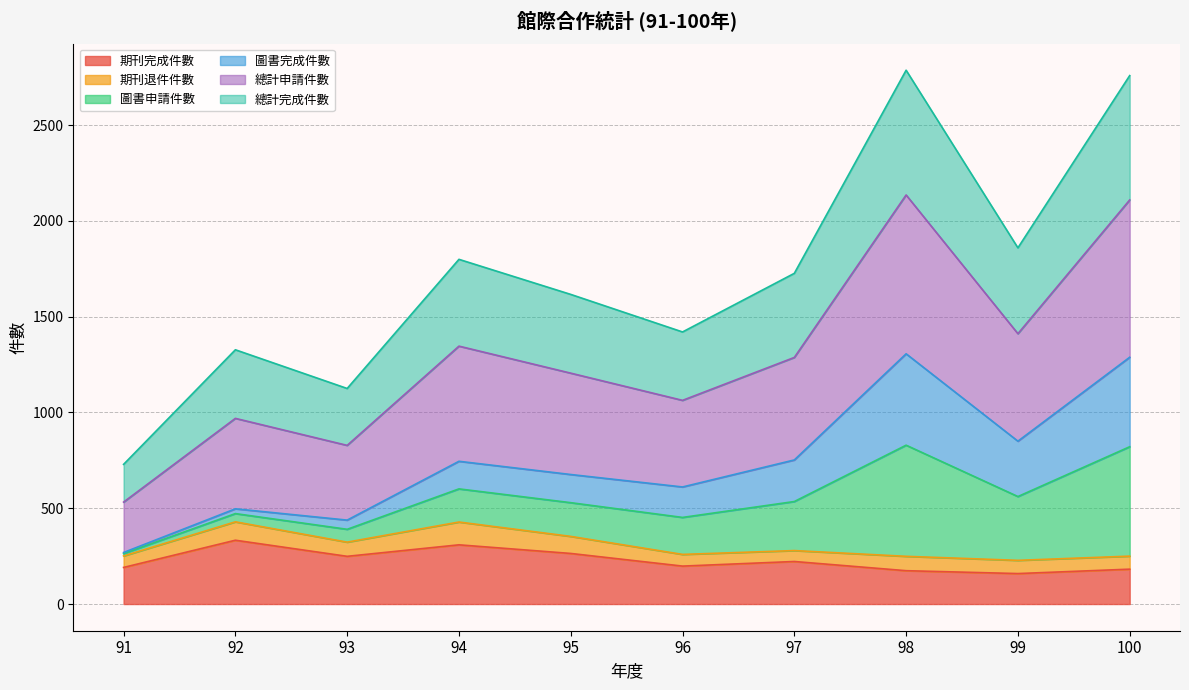

At which category does 總計申請件數 reach its first local valley?

93